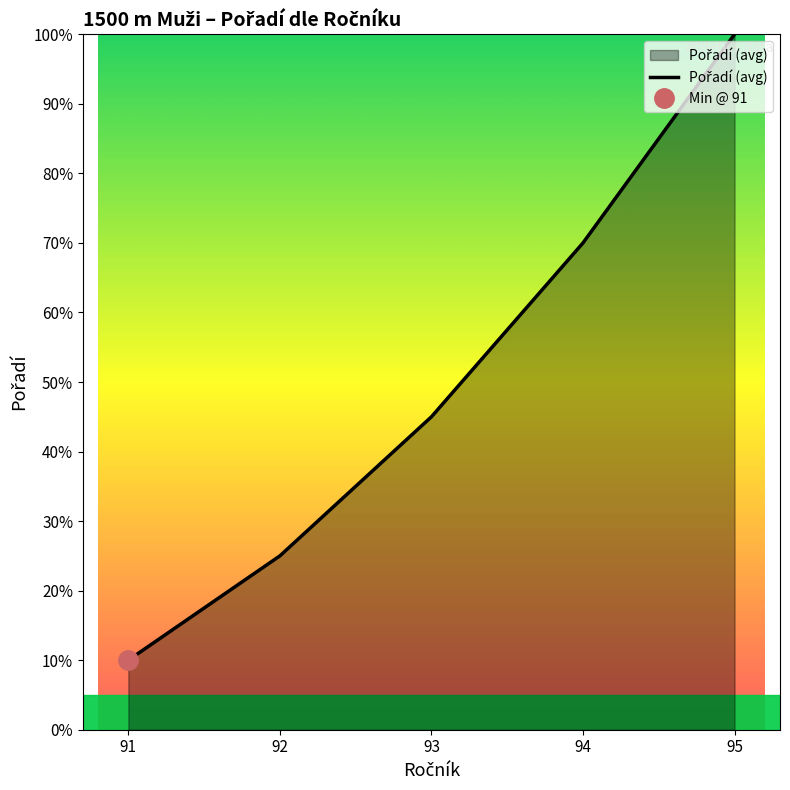

The value at 93 is 45. True or false?

True